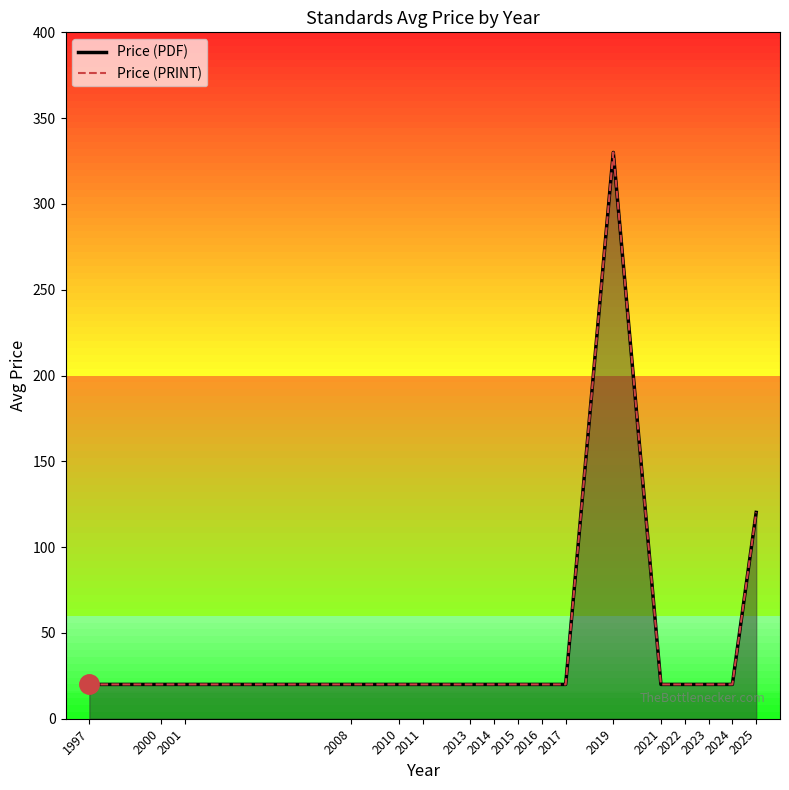

Which series has the largest total across all categories?

Price (PDF)